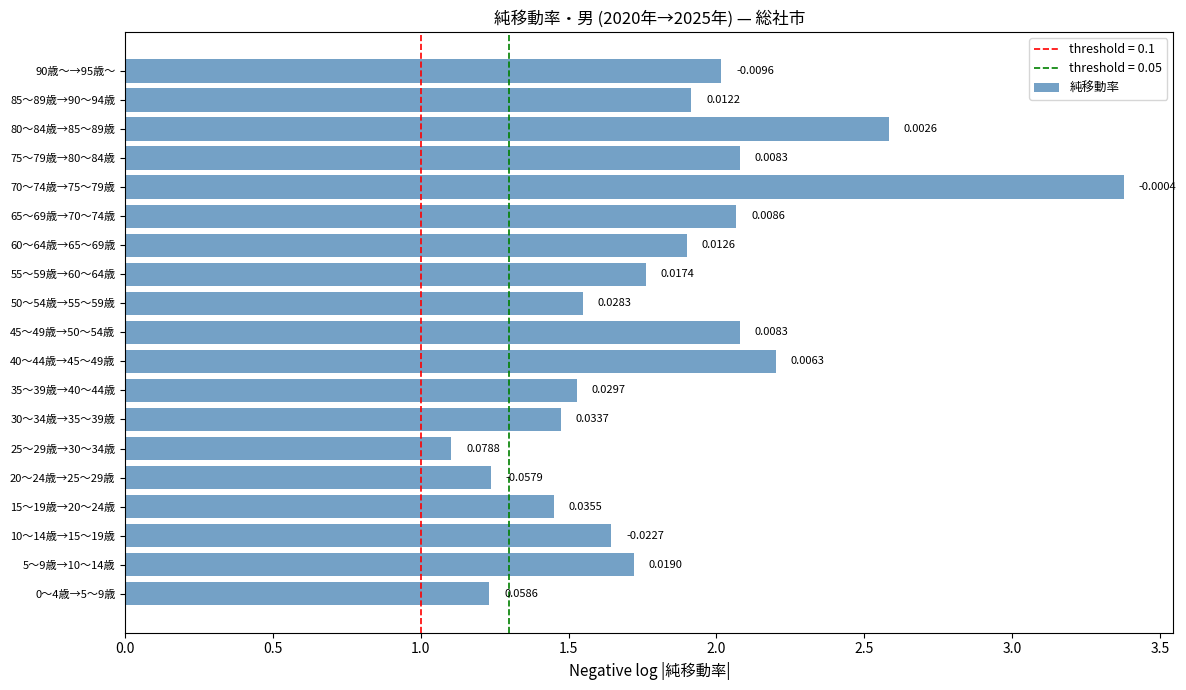

How many bars are there in total?

19